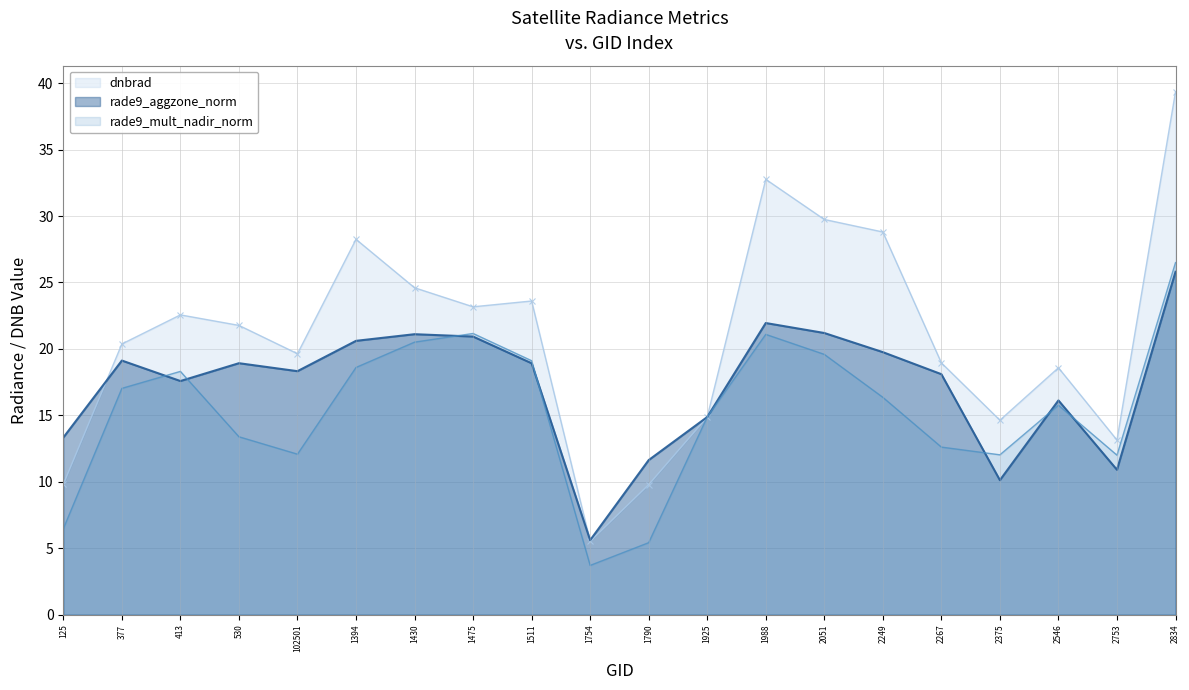

Where is the first local maximum for rade9_aggzone_norm?

377